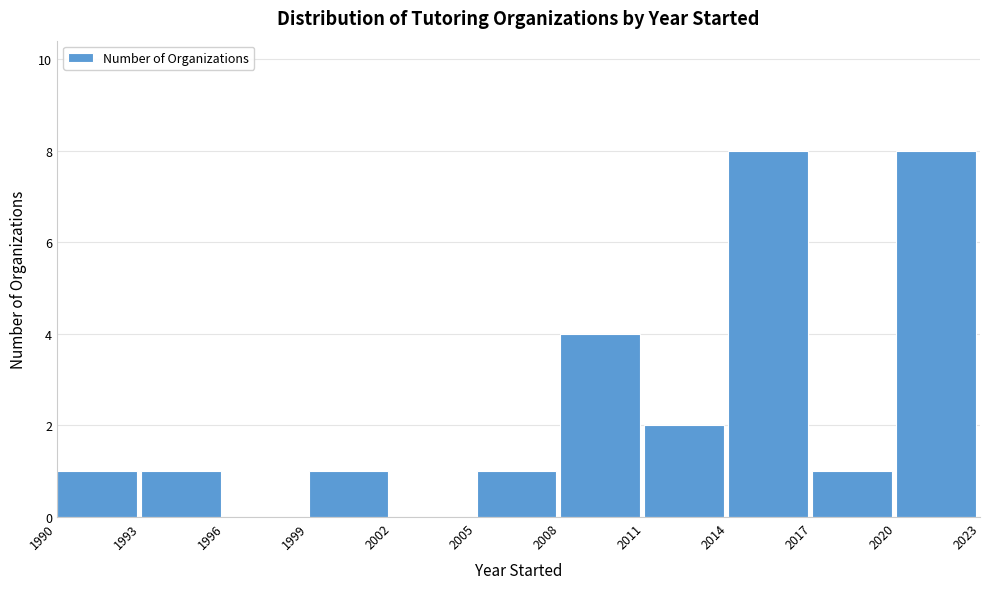

Reading left to right, transcribe this chart: for each bar, give the range it covers on the x-axis and its height. The values are not printed on the chart, so give them approximately, as read against the axis.

1990 to 1993: 1
1993 to 1996: 1
1996 to 1999: 0
1999 to 2002: 1
2002 to 2005: 0
2005 to 2008: 1
2008 to 2011: 4
2011 to 2014: 2
2014 to 2017: 8
2017 to 2020: 1
2020 to 2023: 8